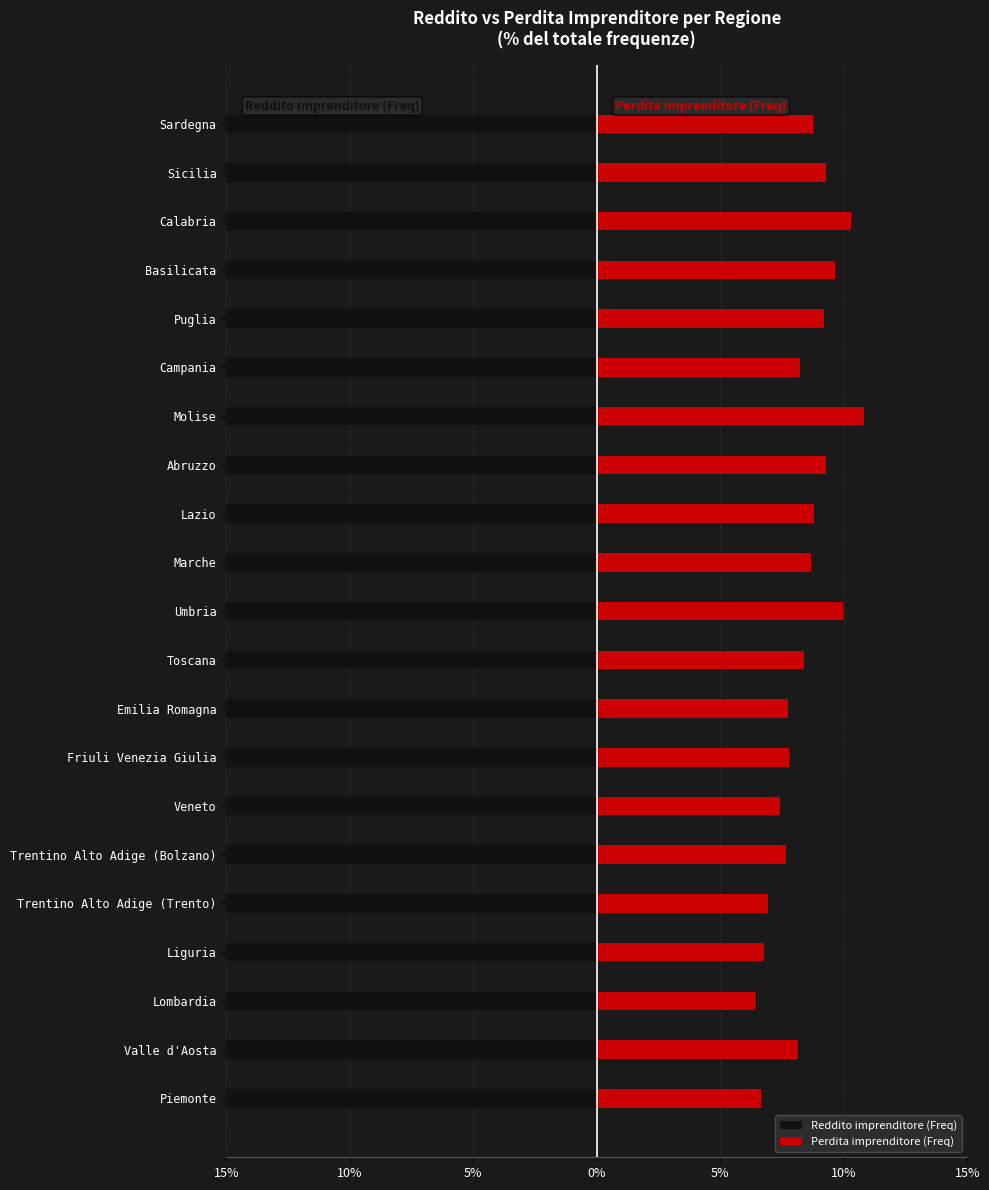

Which series has the widest spread of values?

Reddito imprenditore (Freq)